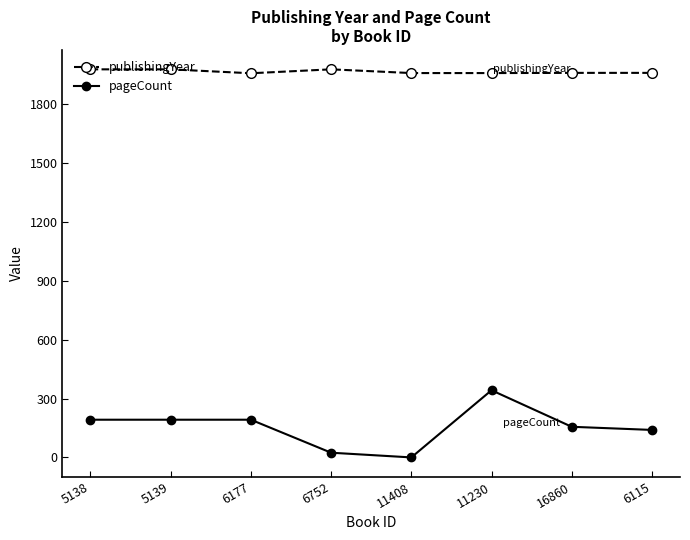

The value of publishingYear at 5138 is 2676. True or false?

False